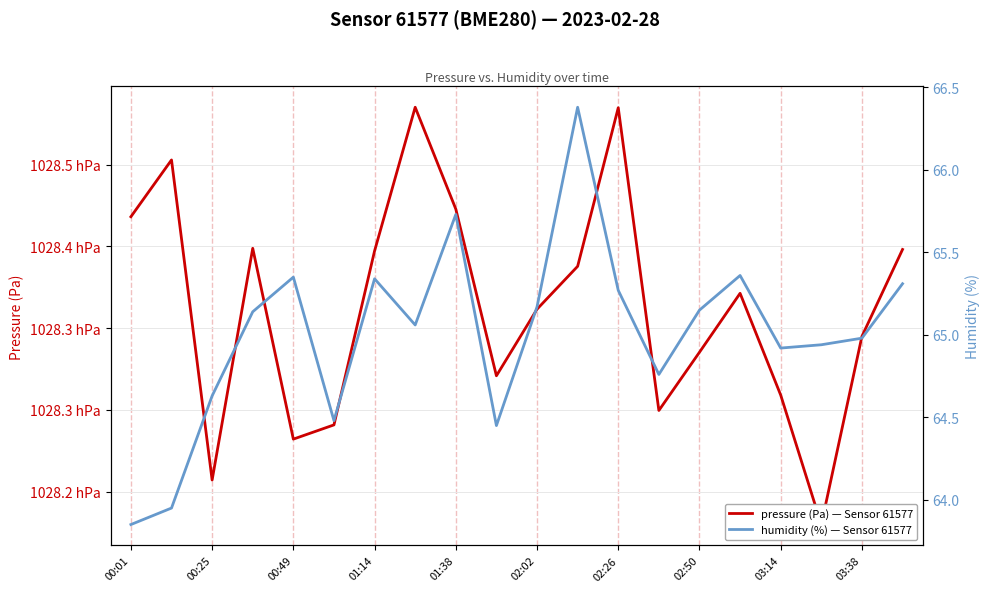

Is the value of humidity (%) — Sensor 61577 at 01:38 greater than the value of pressure (Pa) — Sensor 61577 at 01:38?

No